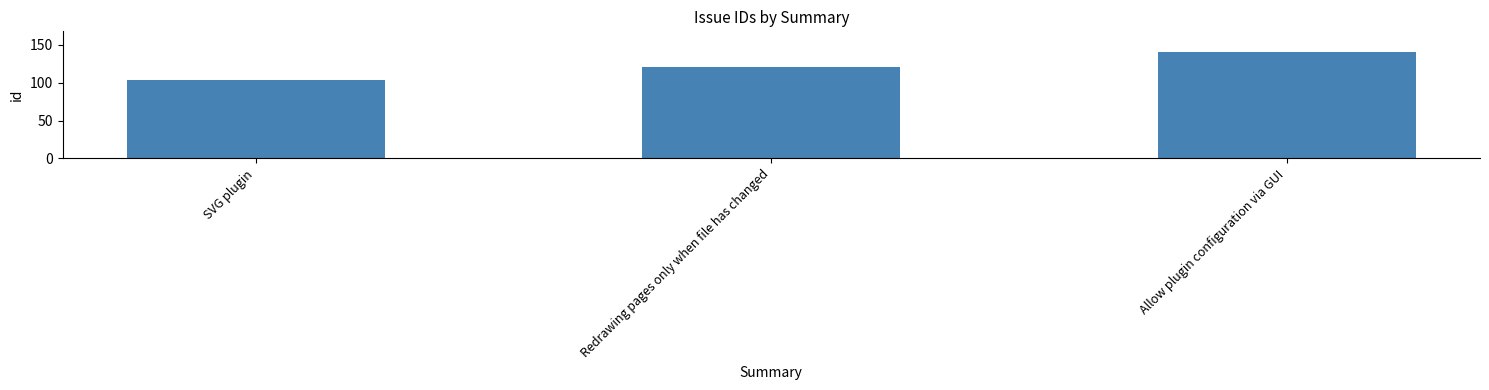

Which has a higher value, SVG plugin or Allow plugin configuration via GUI?

Allow plugin configuration via GUI